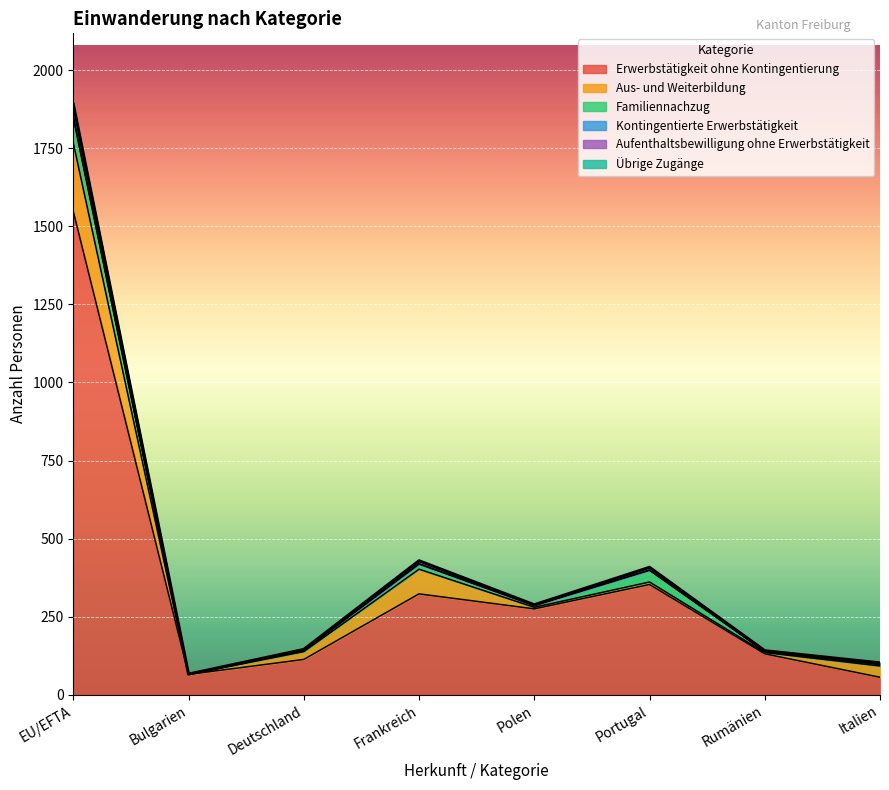

The value of Aus- und Weiterbildung at Rumänien is 2. True or false?

False